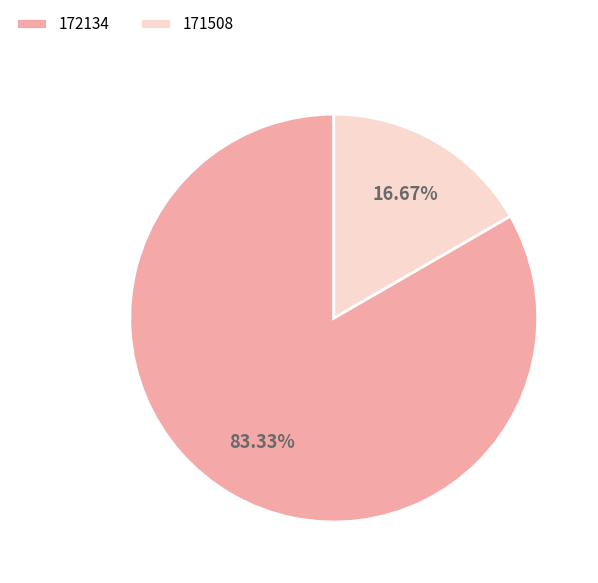

What percentage is the 171508 slice, to the nearest percent?

17%